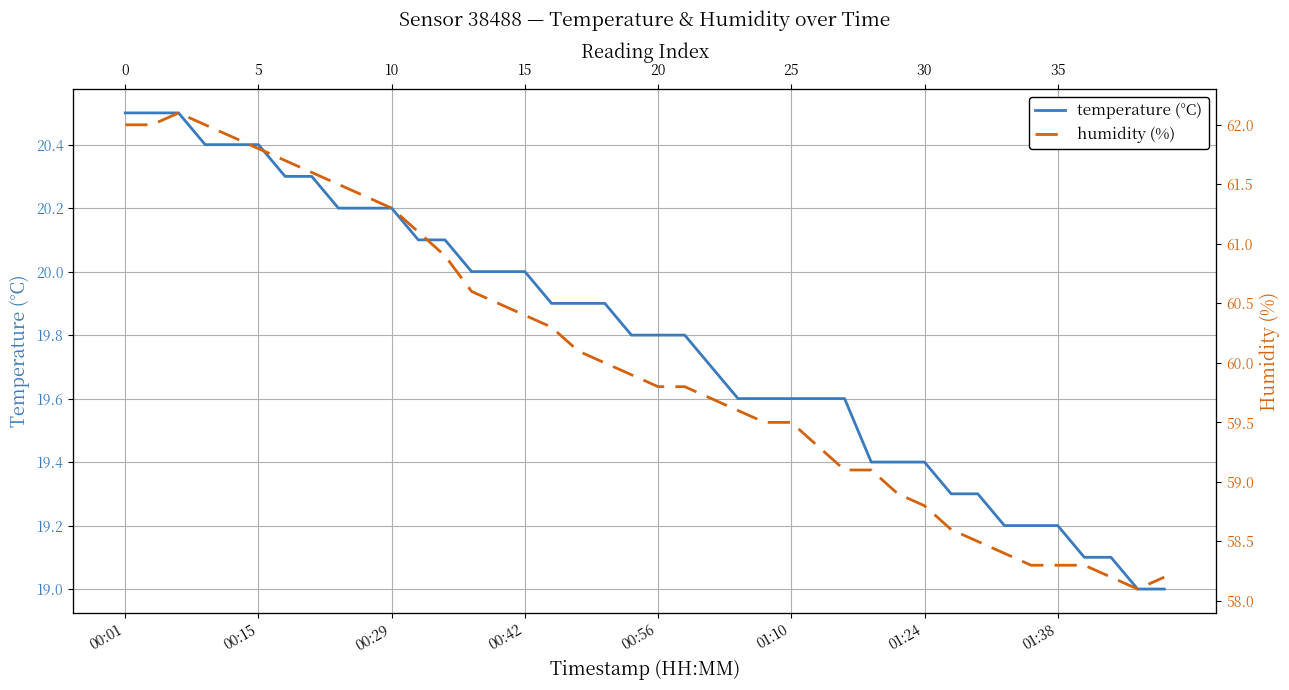

Which series changed the most between 01:24 and 01:38?

humidity (%)